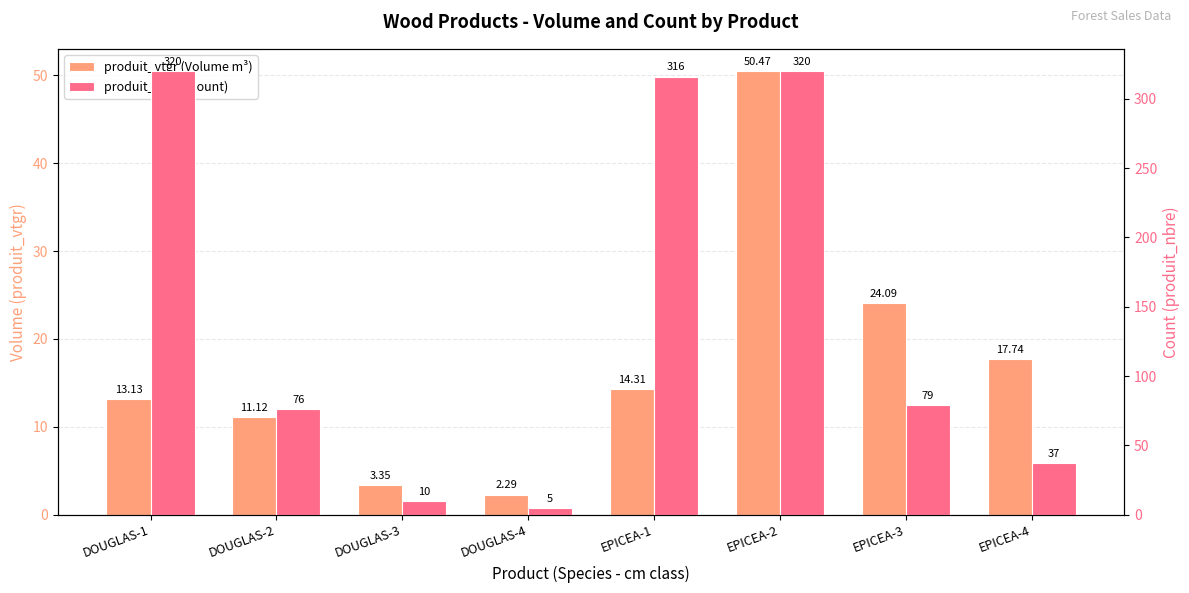

At DOUGLAS-1, list the series in order from smallest to largest.

produit_vtgr (Volume m³), produit_nbre (Count)